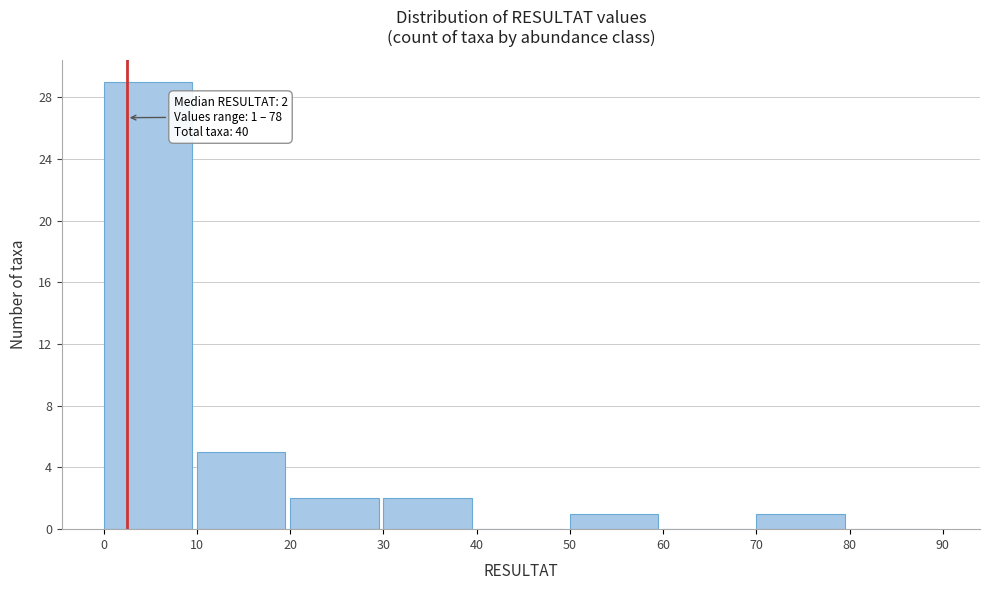

Which range on the x-axis has the tallest bar?

0 to 10